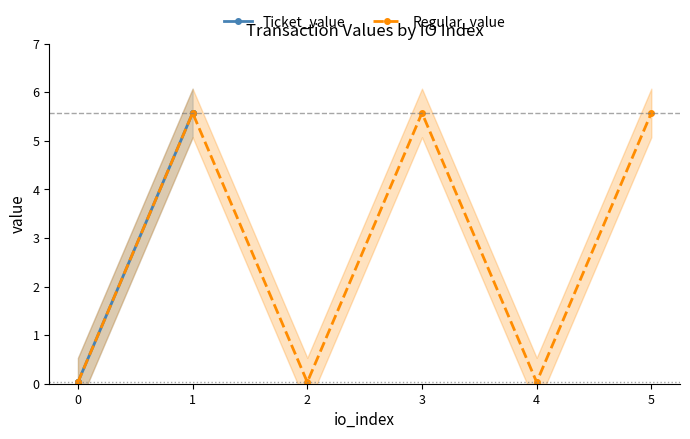

What is the value of the Regular_value point at the 6th from the left?

5.6